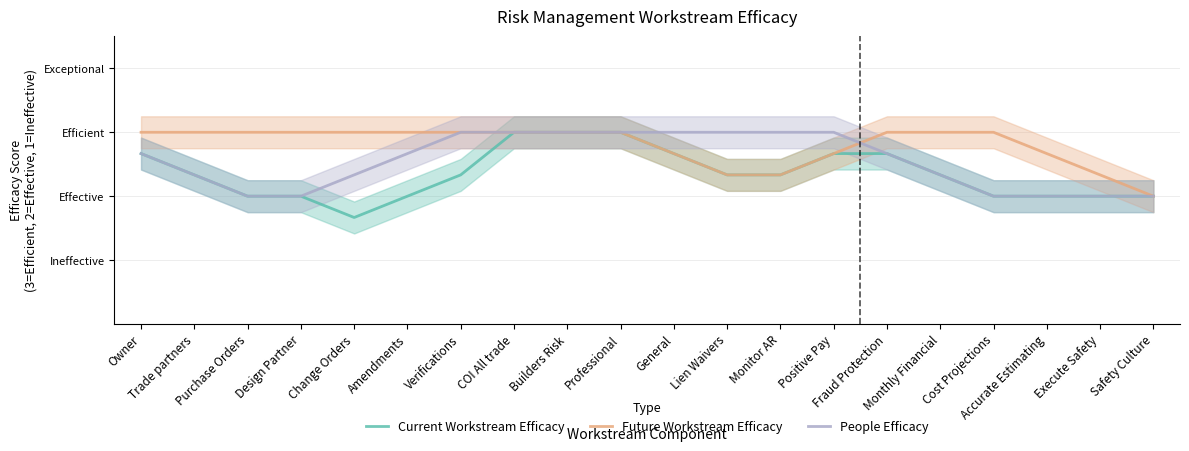

Reading left to right, extract all data points from this chart.

Current Workstream Efficacy: 2.7	2.3	2.0	2.0	1.7	2.0	2.3	3.0	3.0	3.0	2.7	2.3	2.3	2.7	2.7	2.3	2.0	2.0	2.0	2.0
Future Workstream Efficacy: 3.0	3.0	3.0	3.0	3.0	3.0	3.0	3.0	3.0	3.0	2.7	2.3	2.3	2.7	3.0	3.0	3.0	2.7	2.3	2.0
People Efficacy: 2.7	2.3	2.0	2.0	2.3	2.7	3.0	3.0	3.0	3.0	3.0	3.0	3.0	3.0	2.7	2.3	2.0	2.0	2.0	2.0